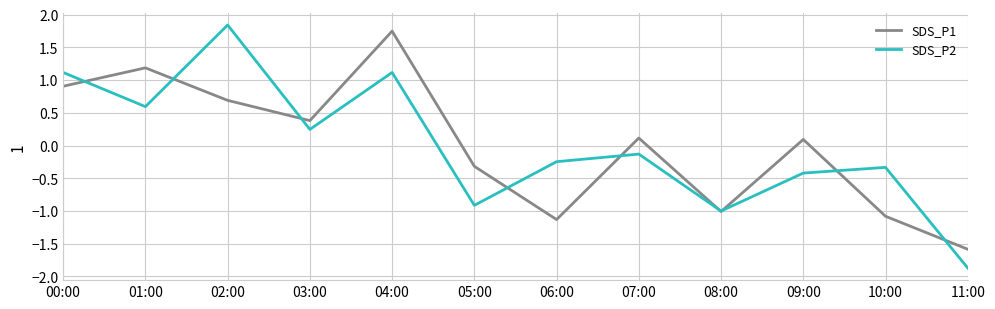

The value of SDS_P1 at 00:00 is 0.9. True or false?

True